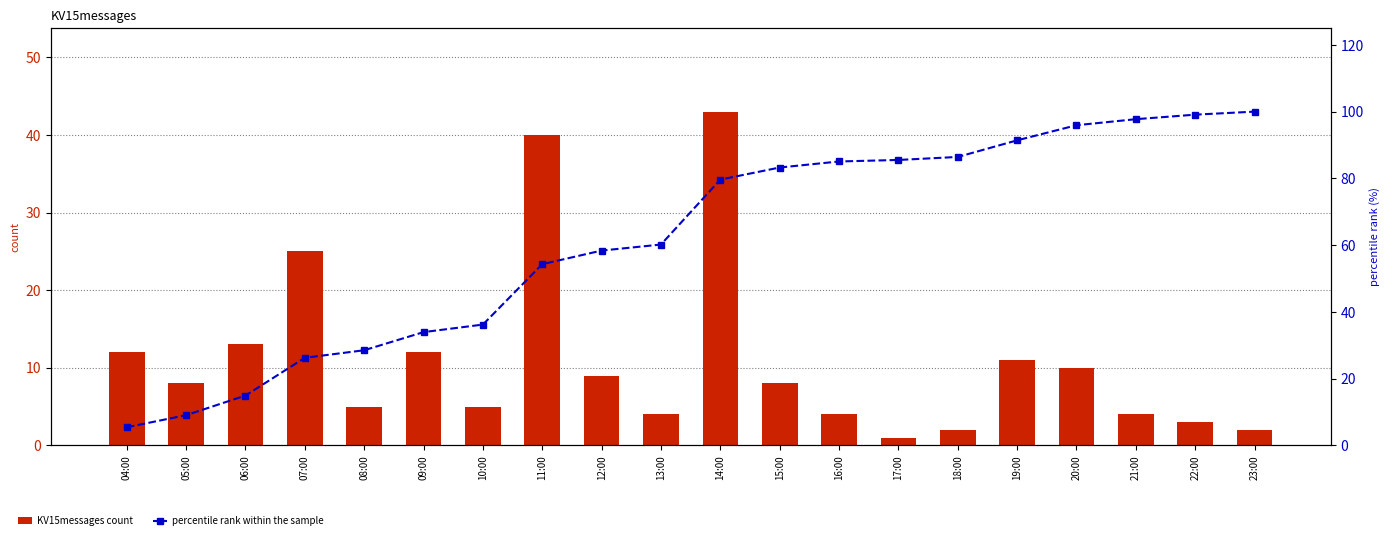

What is the label of the 1st bar from the left?

04:00